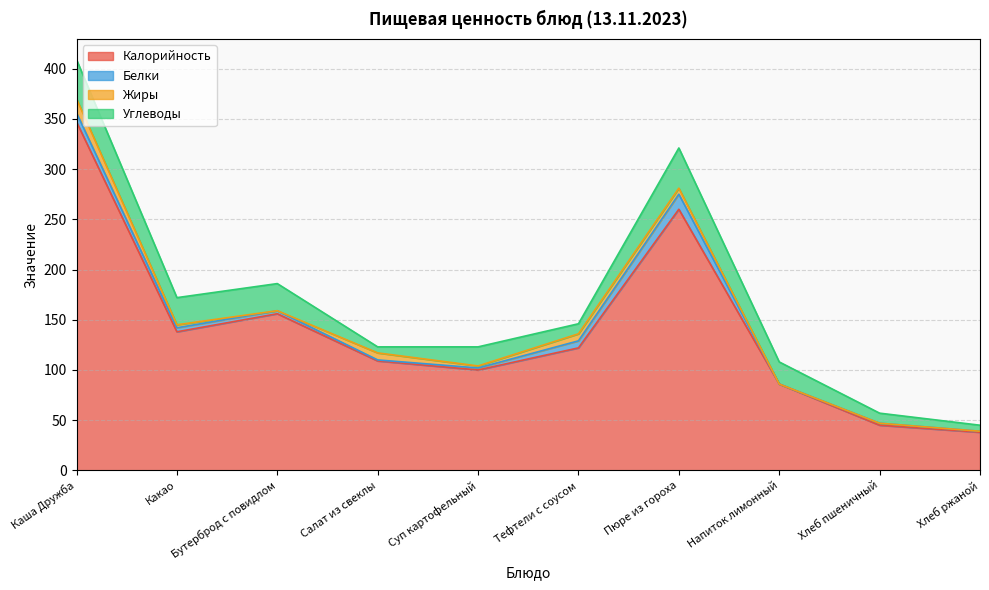

How many data points in Углеводы are less than 22?

5